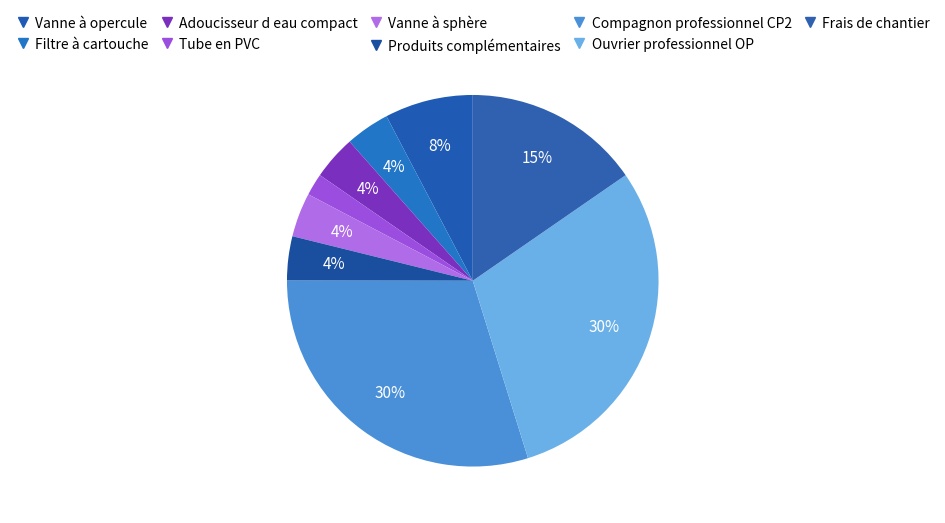

Which category has the biggest portion of the pie?

Compagnon professionnel CP2